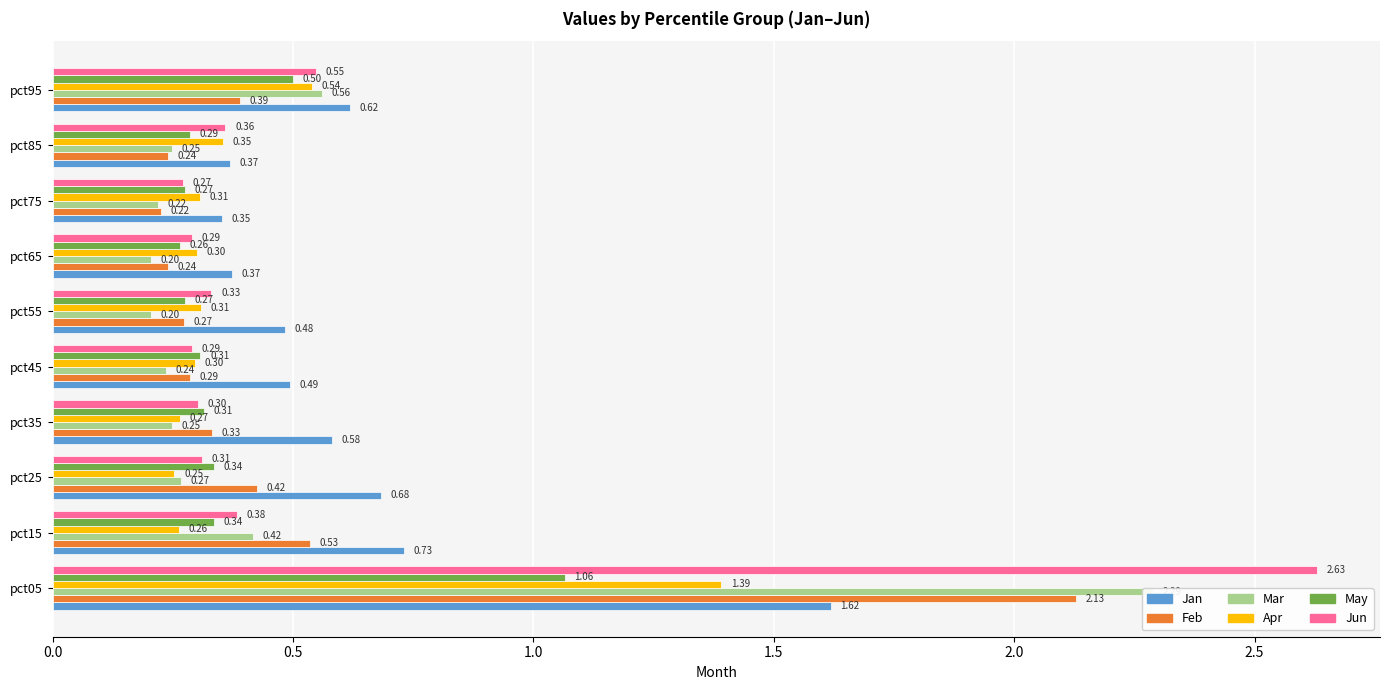

What is the approximate value of Mar at pct05?

2.3